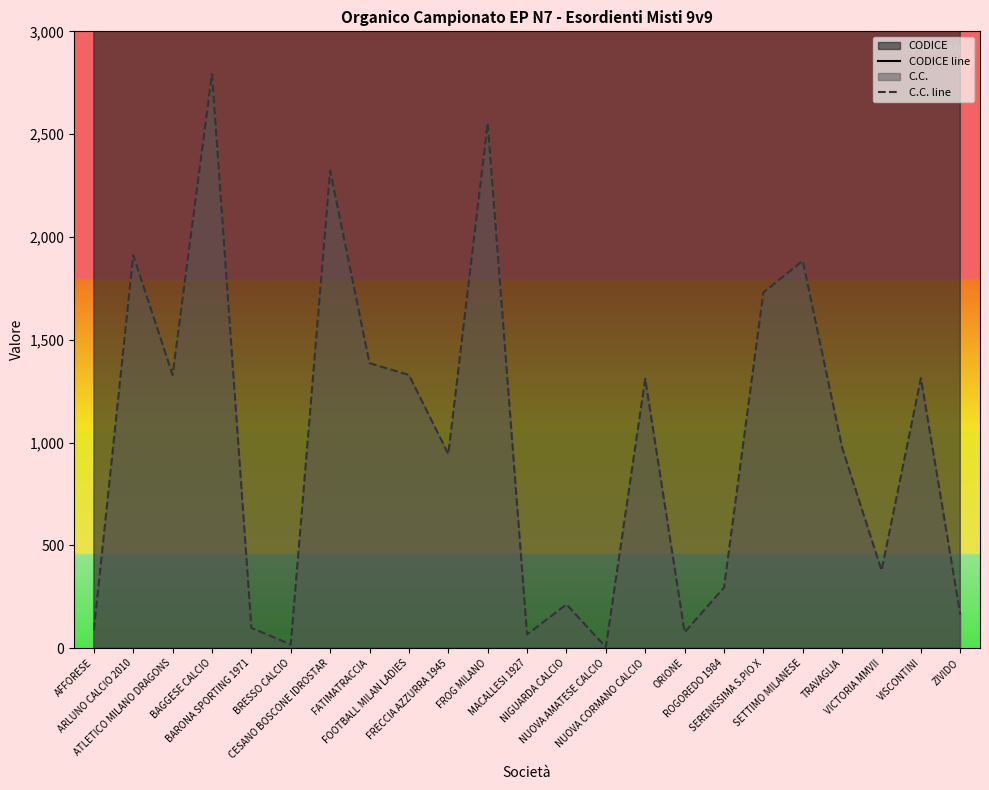

How many values in the C.C. line series are below 975?

11